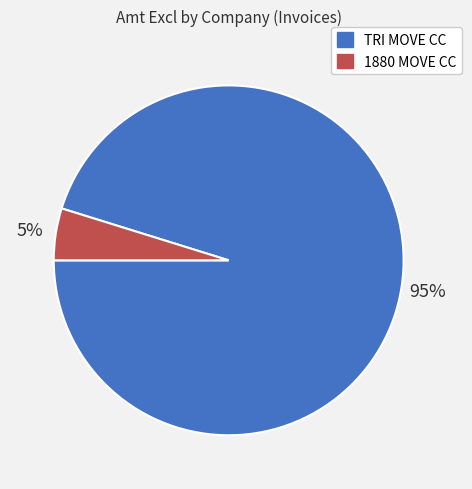

Between 1880 MOVE CC and TRI MOVE CC, which is larger?

TRI MOVE CC